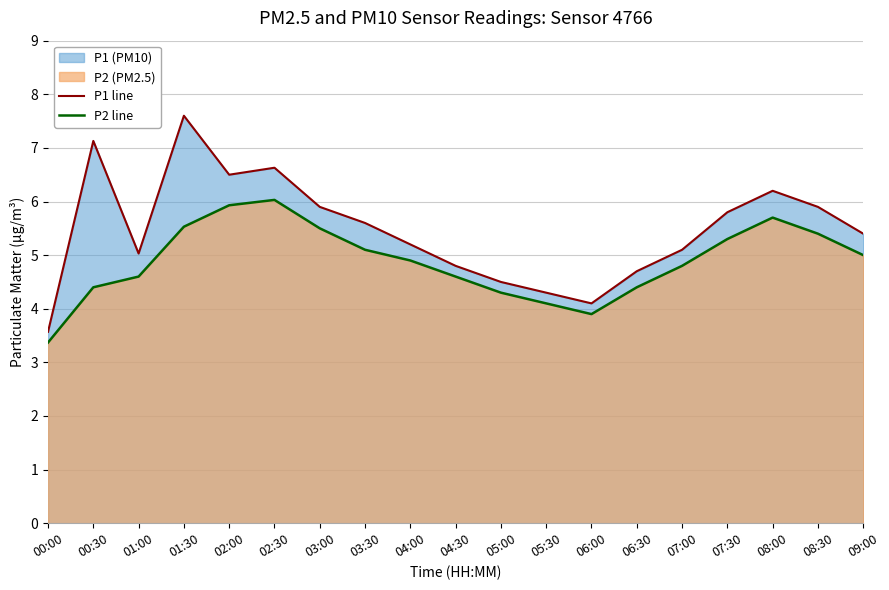

Which series changed the most between 05:30 and 08:00?

P1 line